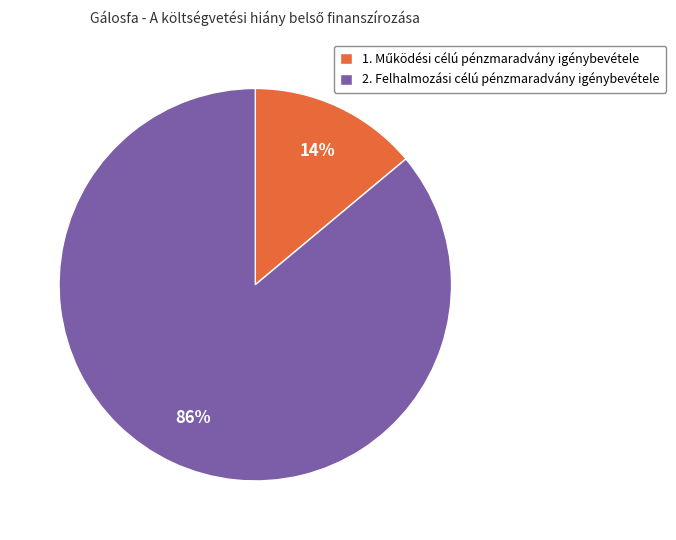

True or false: 2. Felhalmozási célú pénzmaradvány igénybevétele accounts for 78% of the total.

False